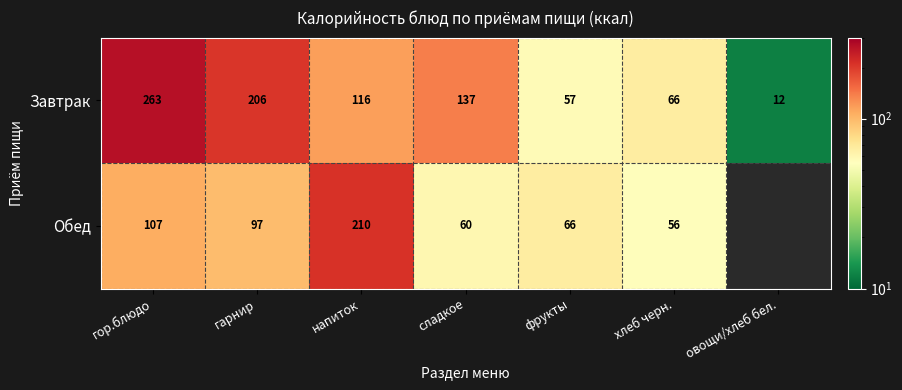

Which category has the highest value in the Завтрак series?

гор.блюдо